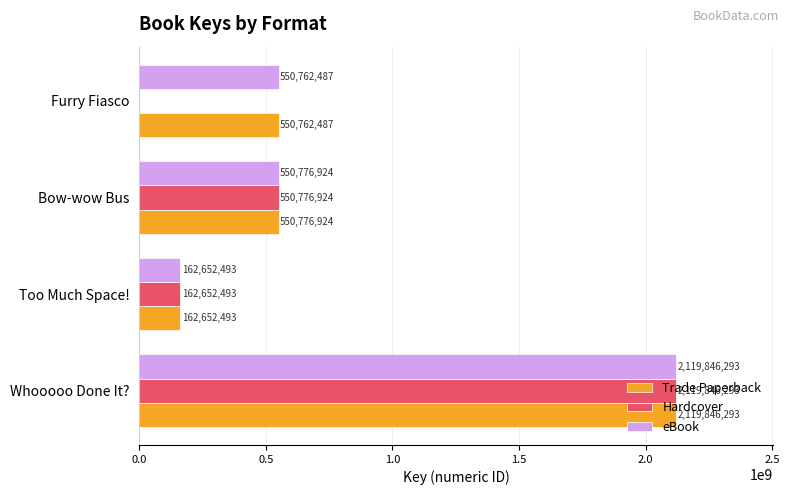

Is the value of Trade Paperback at Too Much Space! greater than the value of eBook at Furry Fiasco?

No